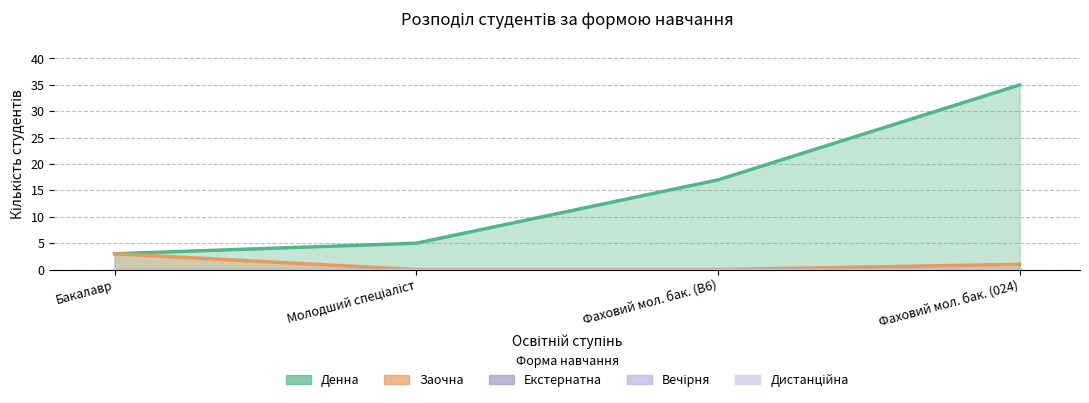

What are all the series names shown in the legend?

Денна, Заочна, Екстернатна, Вечірня, Дистанційна